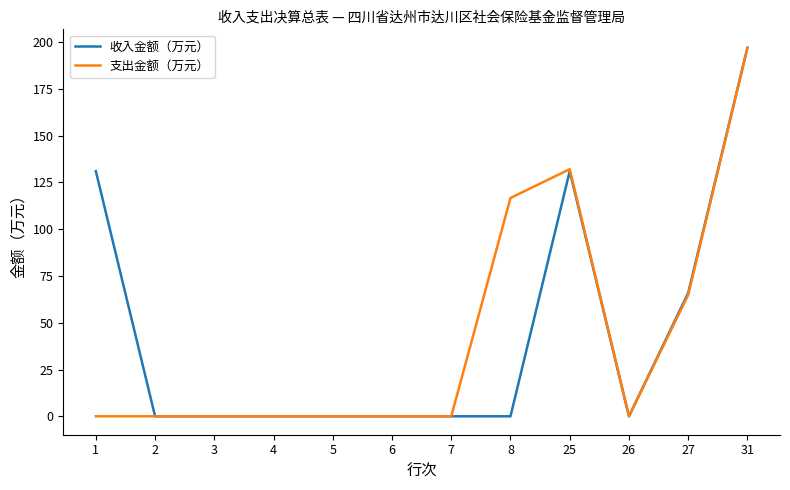

Is the value of 支出金额（万元） at 5 greater than the value of 收入金额（万元） at 31?

No